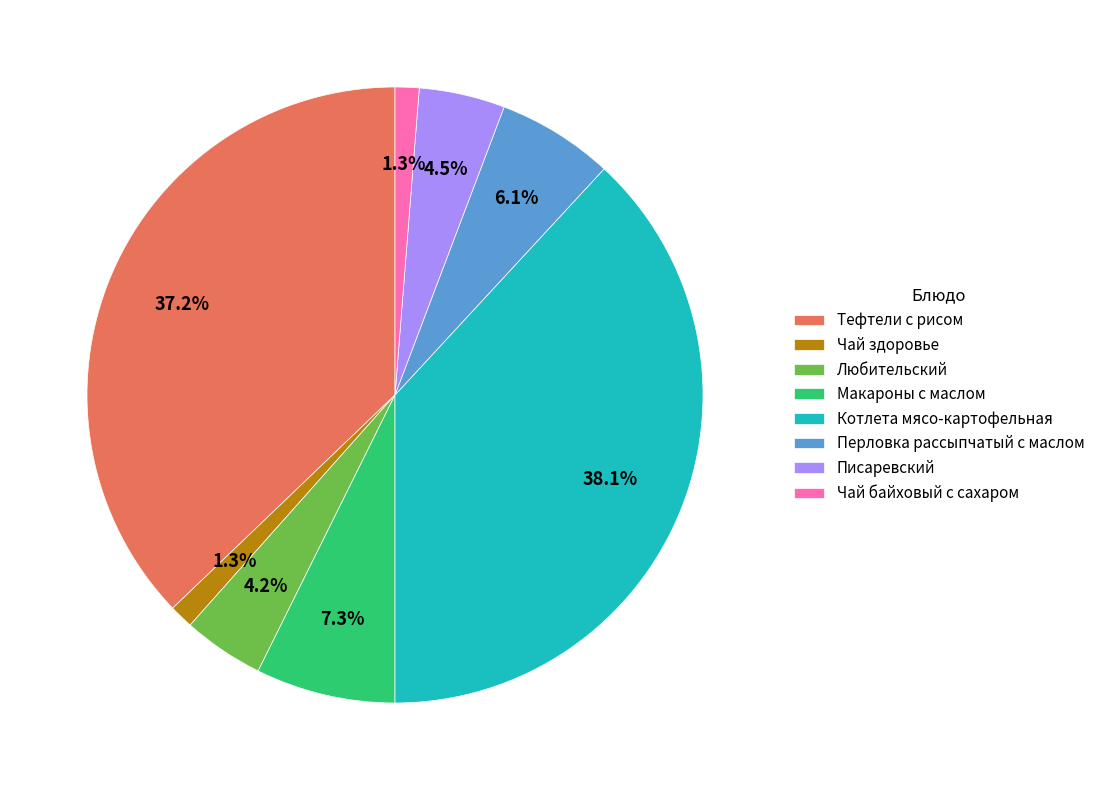

Which category has the biggest portion of the pie?

Котлета мясо-картофельная